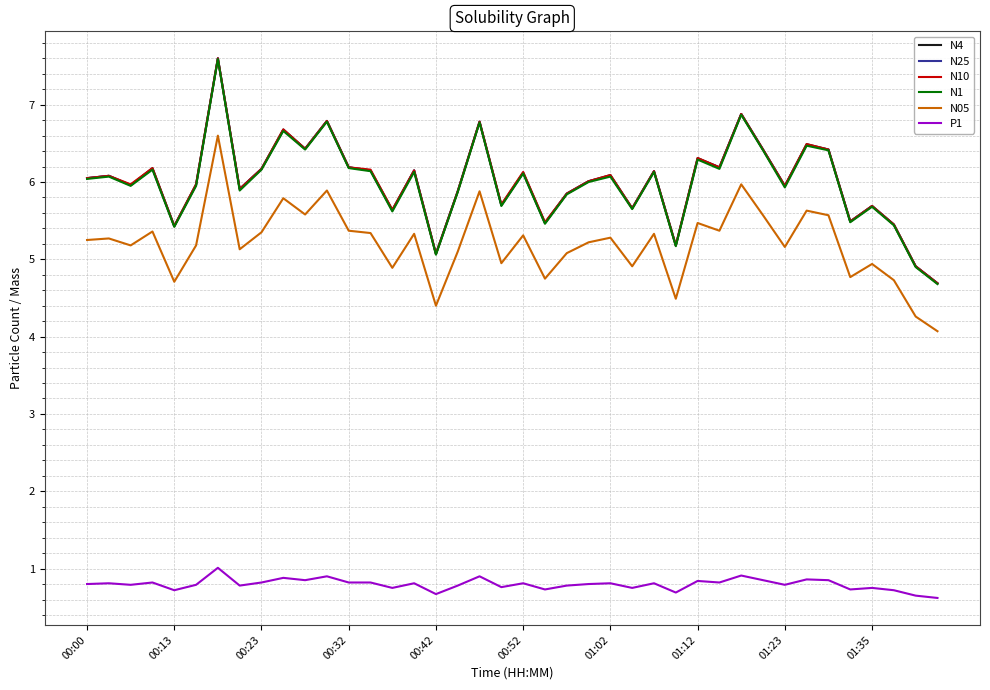

True or false: N05 and P1 cross at least once.

False